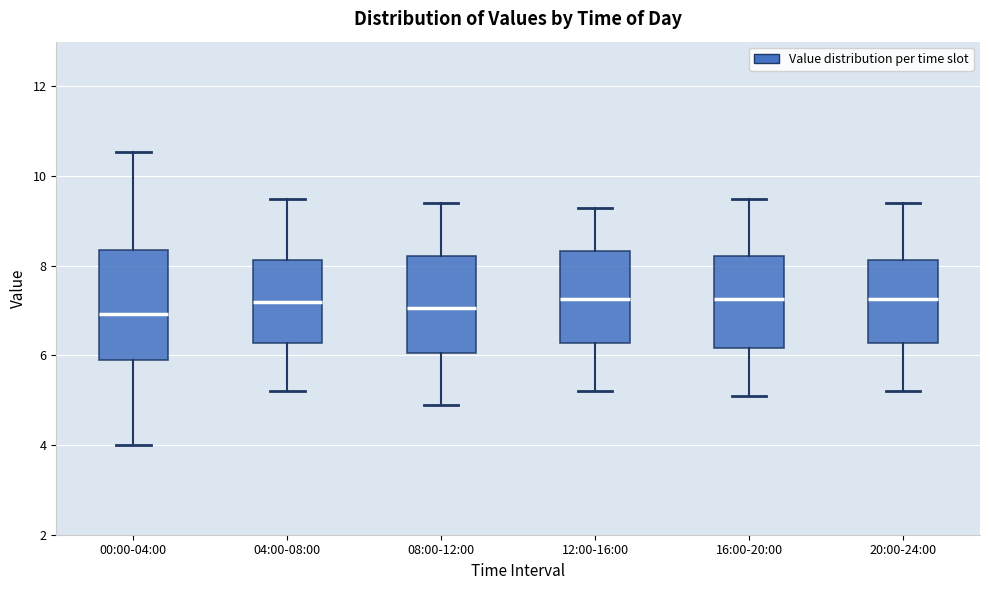

Which box is the tallest, from its lower edge to its upper edge?

00:00-04:00